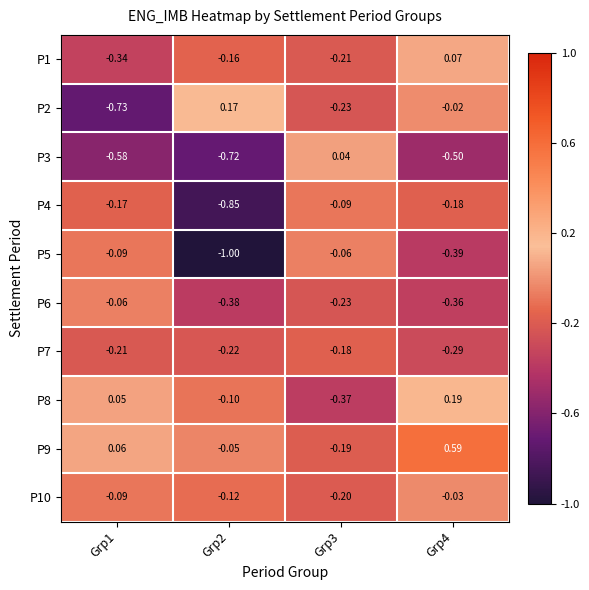

Is the value of P9 at Grp3 greater than the value of P4 at Grp1?

No